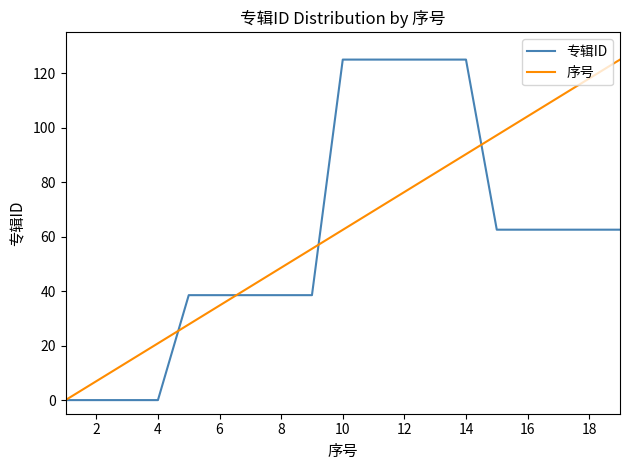

What is the difference between the maximum and minimum values in the 序号 series?

125.0